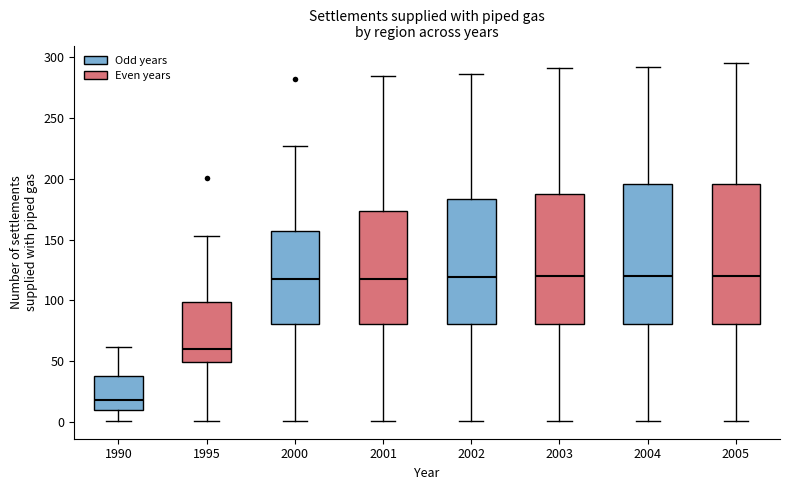

Reading left to right, transcribe this box plot: for each box, give where its median line is, the range the box spans, and where its two whiskers end, as read against the y-axis. The values are not printed on the chart, so give them approximately, as read against the axis.

1990: median 20, box 10 to 40, whiskers 0 to 60
1995: median 60, box 50 to 100, whiskers 0 to 155
2000: median 120, box 80 to 155, whiskers 0 to 225
2001: median 120, box 80 to 175, whiskers 0 to 285
2002: median 120, box 80 to 185, whiskers 0 to 285
2003: median 120, box 80 to 185, whiskers 0 to 290
2004: median 120, box 80 to 195, whiskers 0 to 290
2005: median 120, box 80 to 195, whiskers 0 to 295